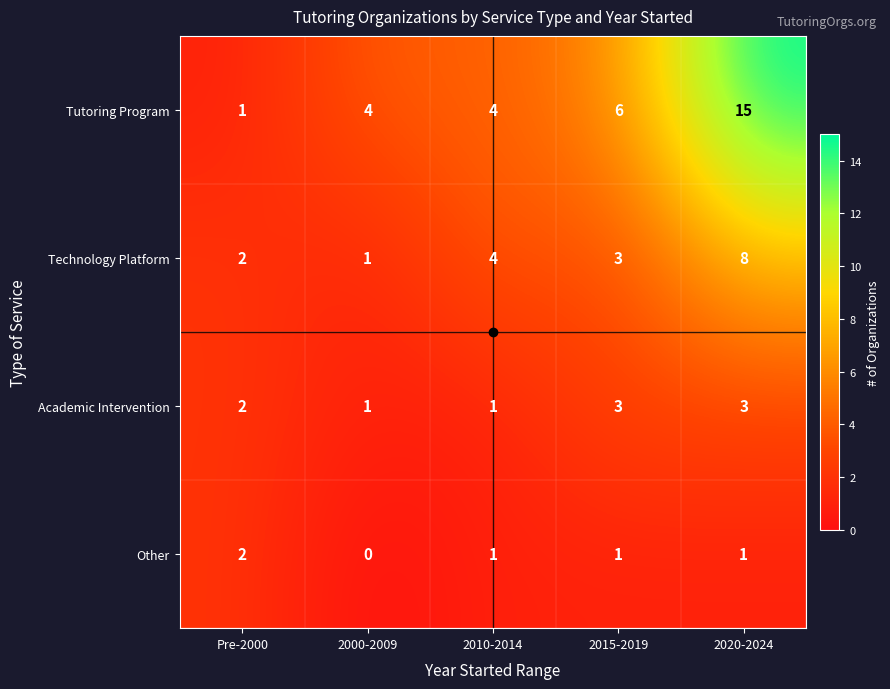

At which category is the sum across all series the highest?

2020-2024